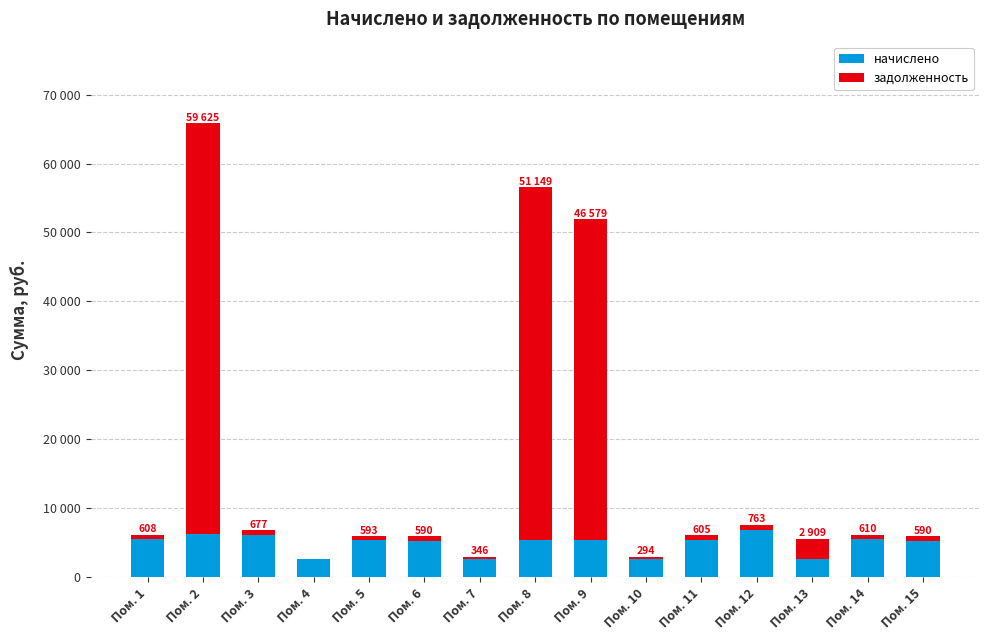

Is it true that задолженность equals 1009.7 at Пом. 12?

False